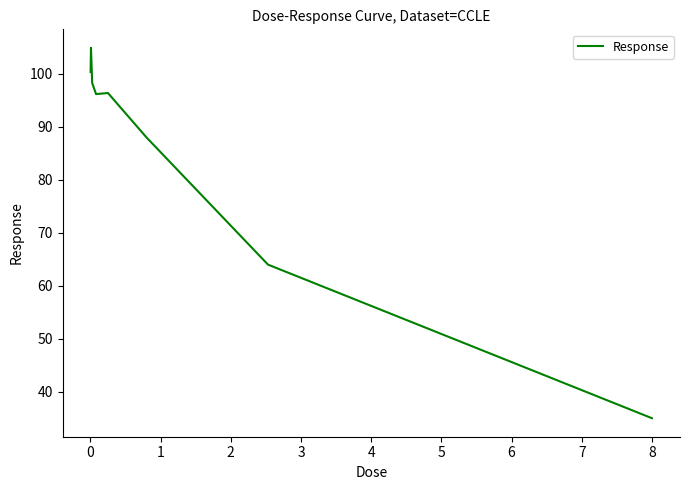

What is the difference between the maximum and second lowest values?

40.9